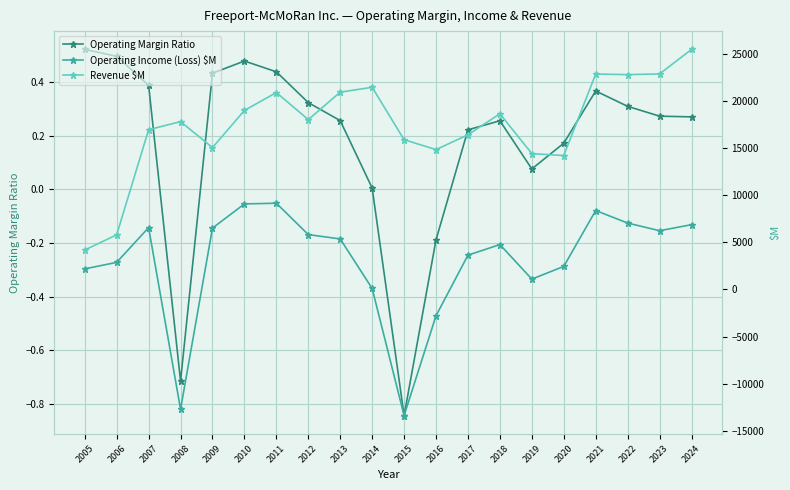

How many categories are shown in the chart?

20